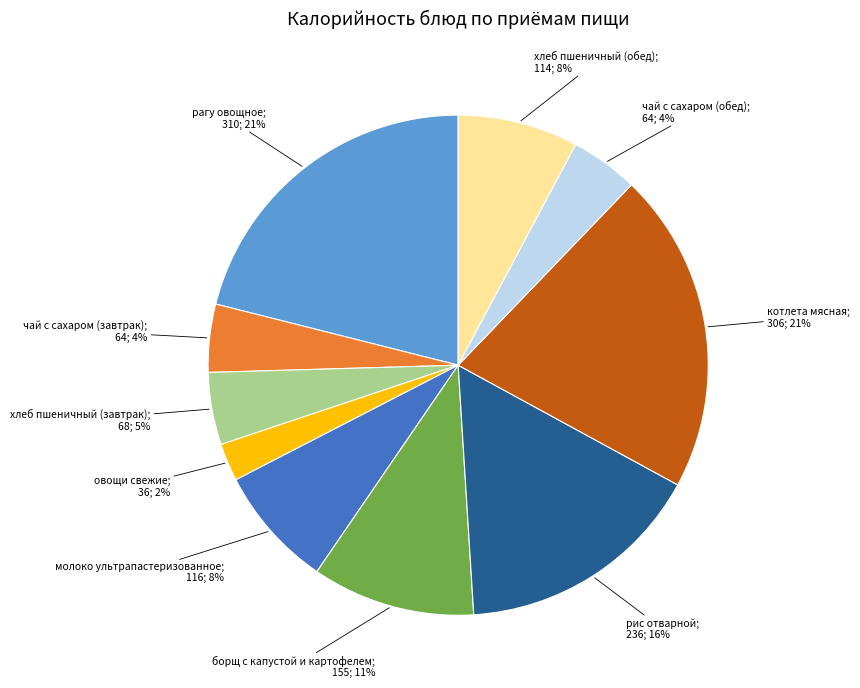

To the nearest percent, what is the difference between the largest and smallest slice percentages?

19%